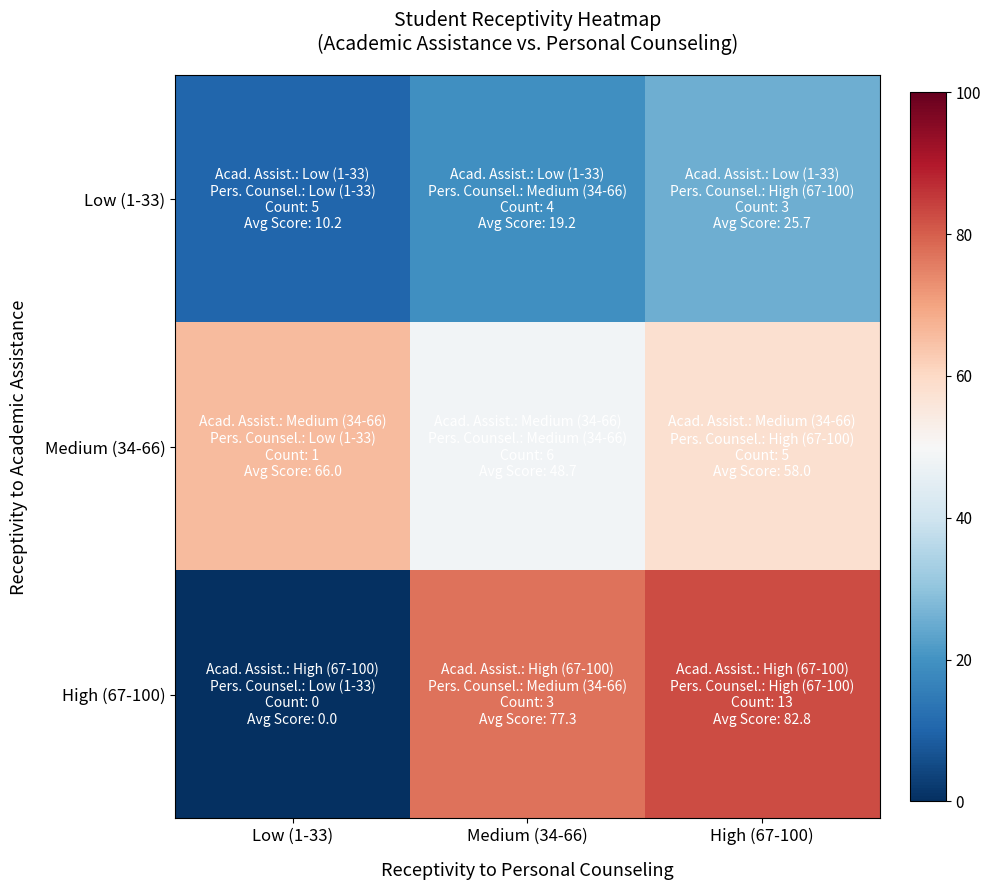

Reading left to right, transcribe all the data shown in this chart.

Low (1-33): Low (1-33)=10.2	Medium (34-66)=19.2	High (67-100)=25.7
Medium (34-66): Low (1-33)=66.0	Medium (34-66)=48.7	High (67-100)=58.0
High (67-100): Low (1-33)=0.0	Medium (34-66)=77.3	High (67-100)=82.8